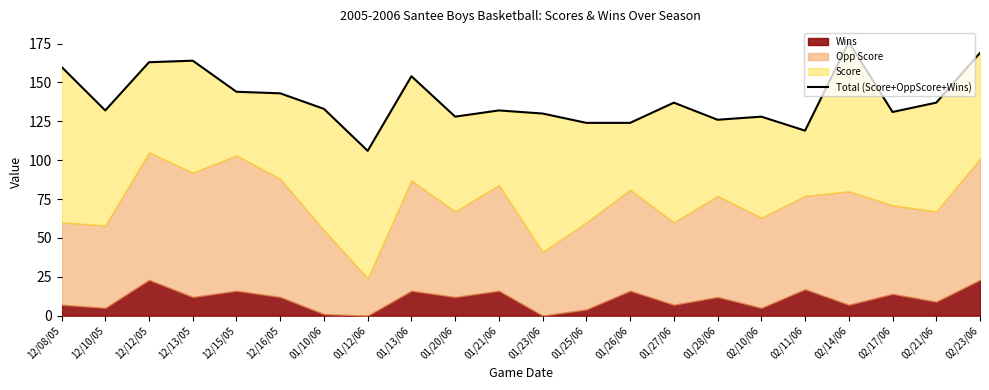

What is the sum of the values at 01/12/06 and 12/08/05?

266